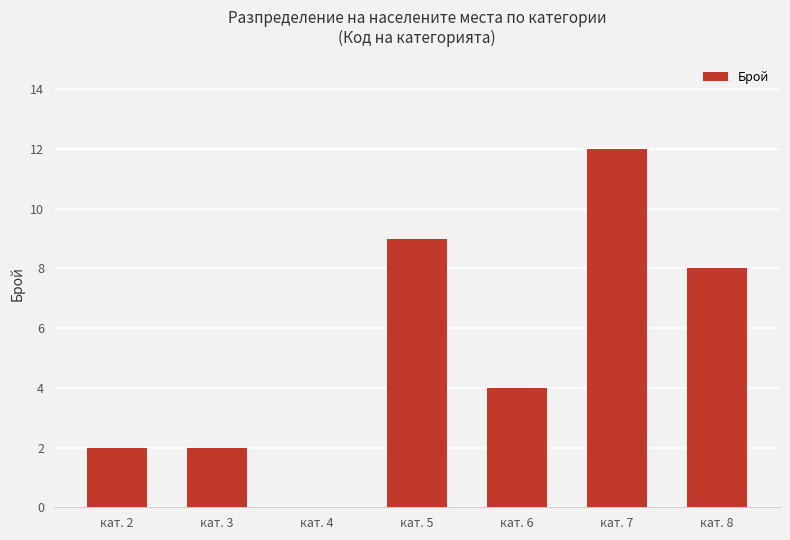

How many positive values are there?

6